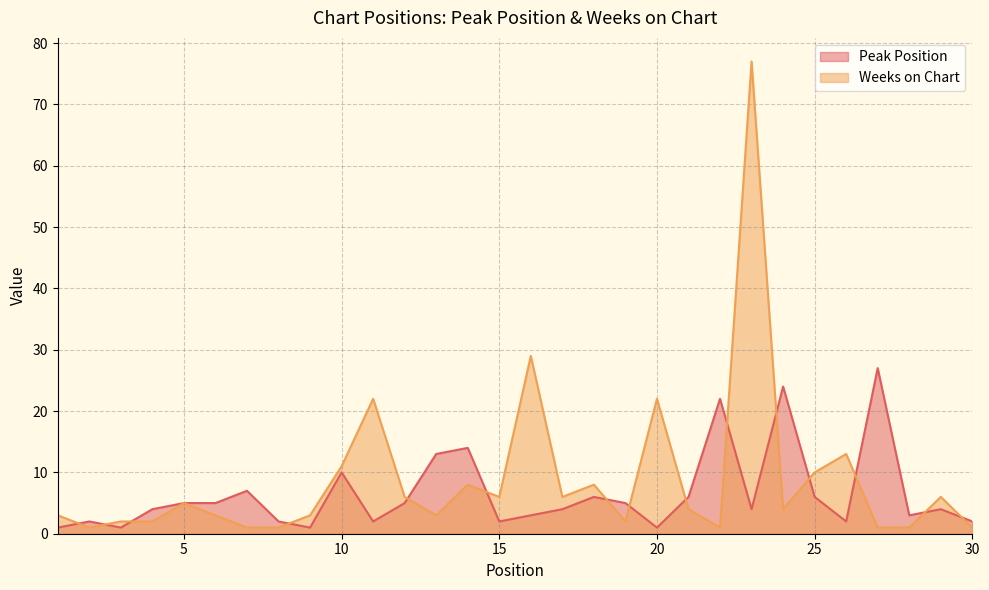

List the series in order of their overall mean, highest first.

Weeks on Chart, Peak Position